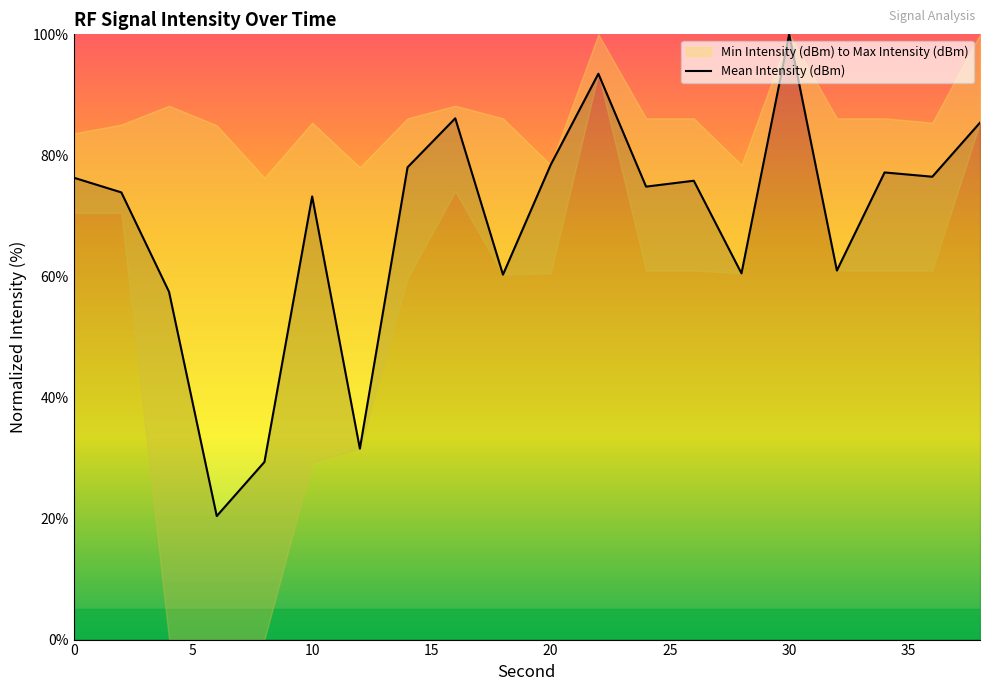

What is the sum of all values?

1369.8